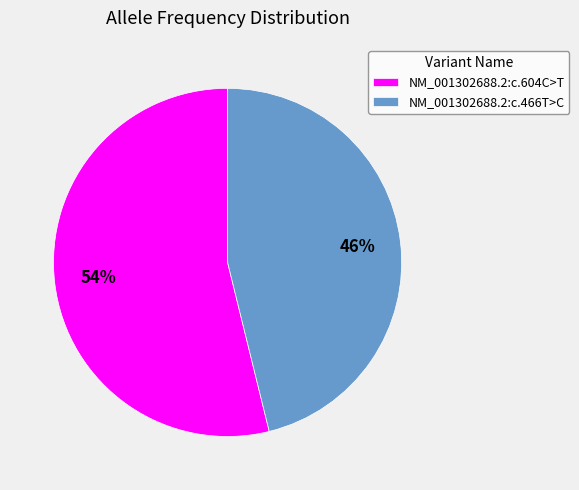

Does NM_001302688.2:c.466T>C represent more than half of the total?

No